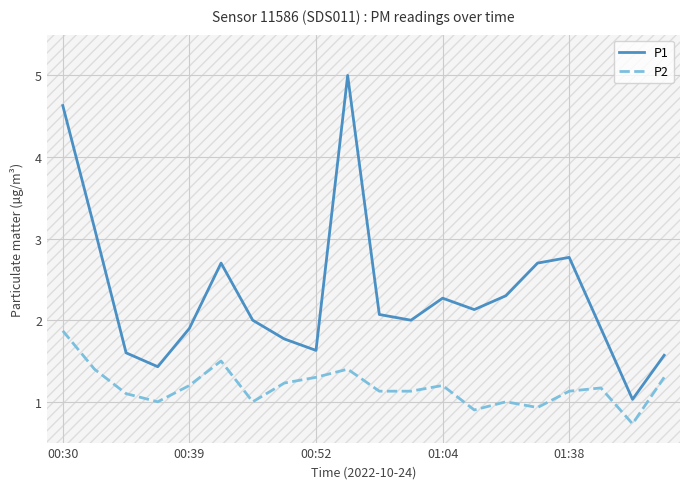

True or false: P2 and P1 cross at least once.

False